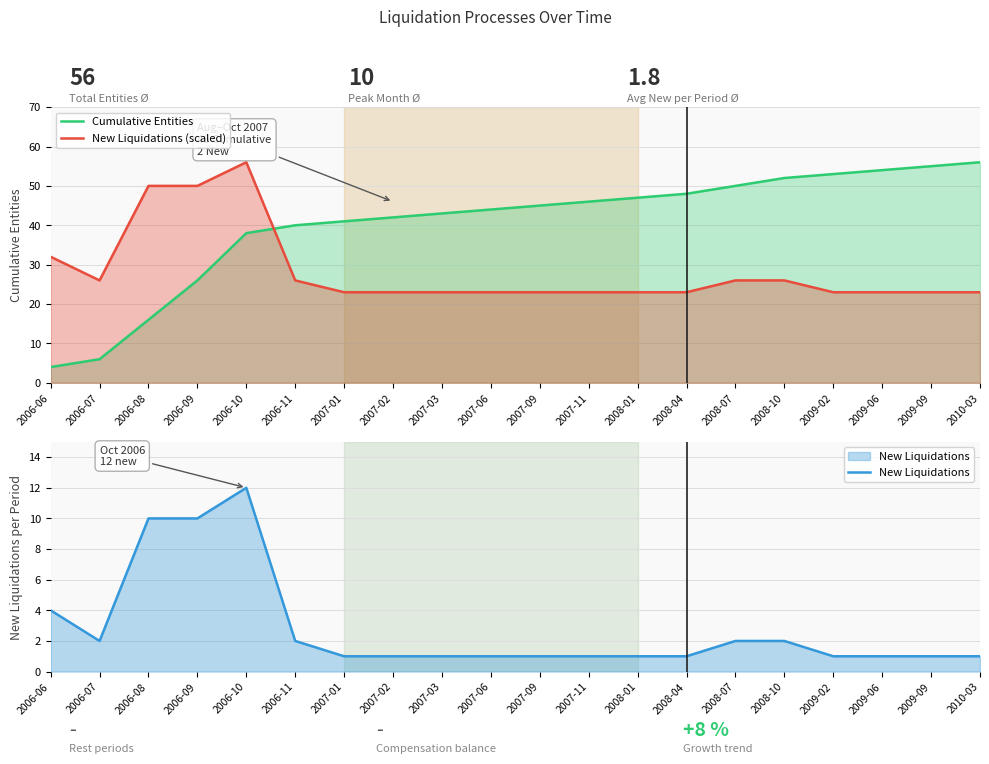

How many times do New Liquidations (scaled) and Cumulative Entities cross each other?

1